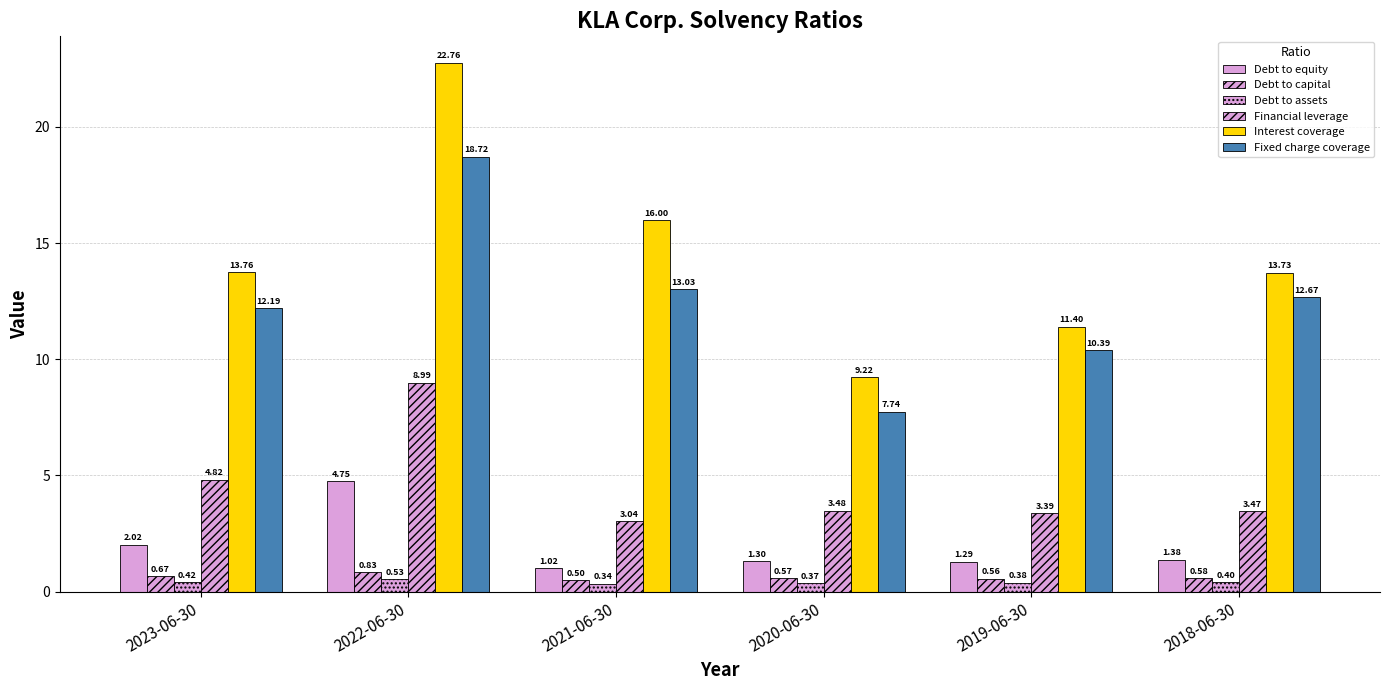

Which series changed the most between 2019-06-30 and 2018-06-30?

Interest coverage